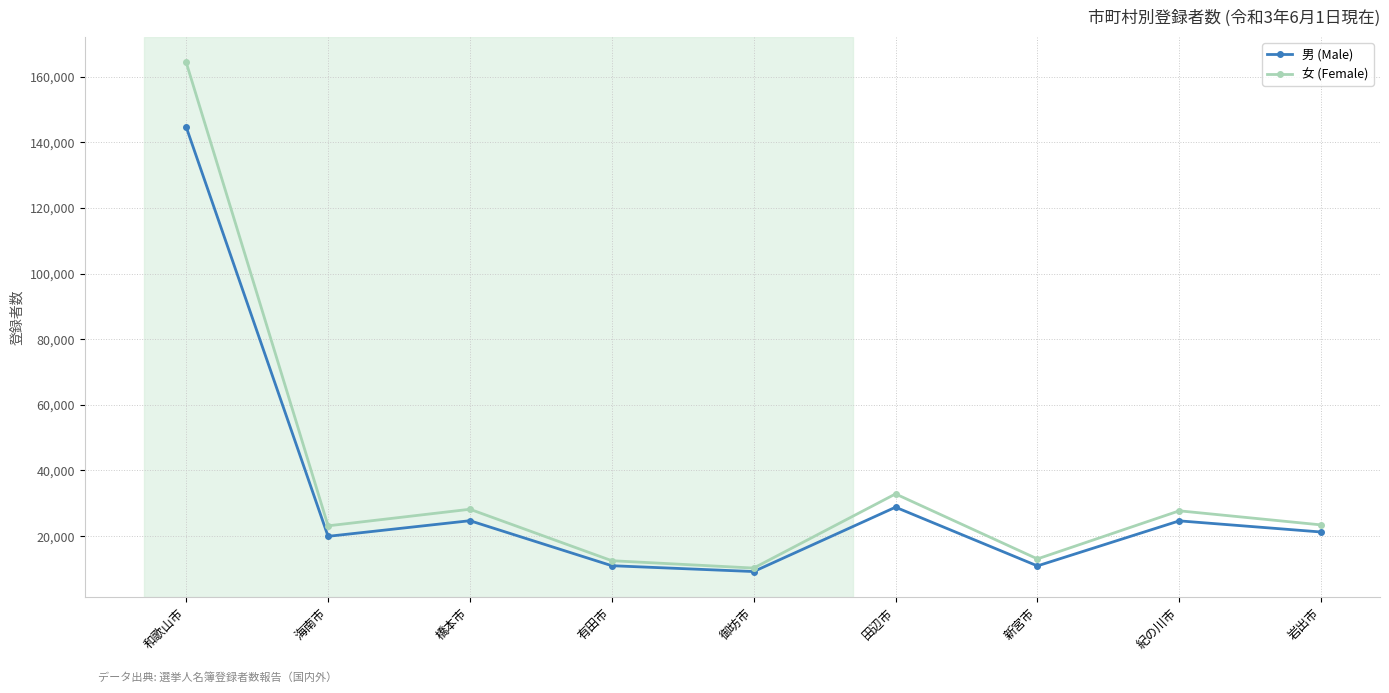

How many distinct data groups are displayed?

2